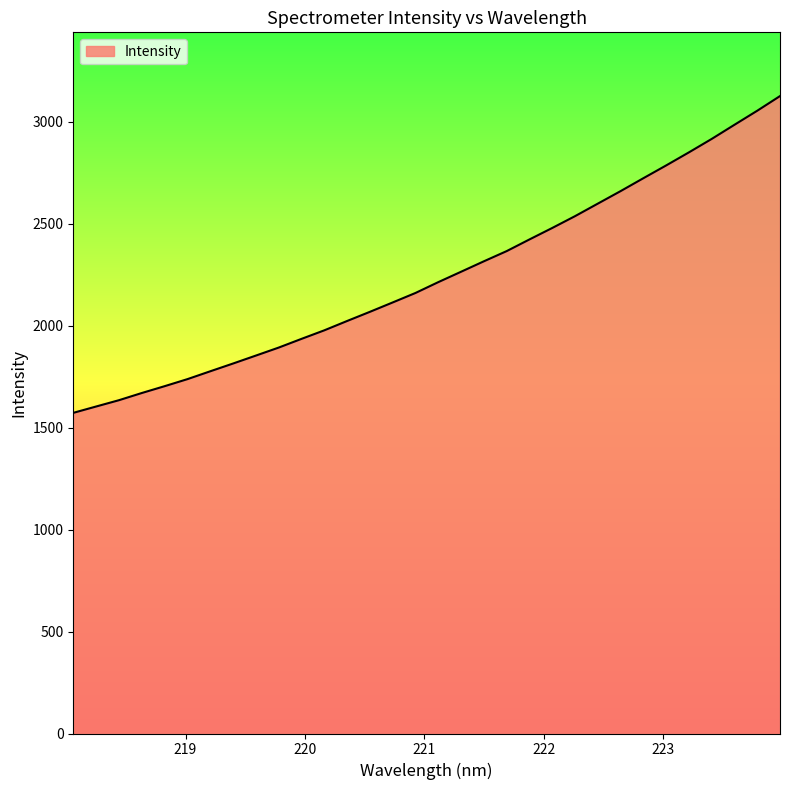

What is the greatest value displayed?

3126.0